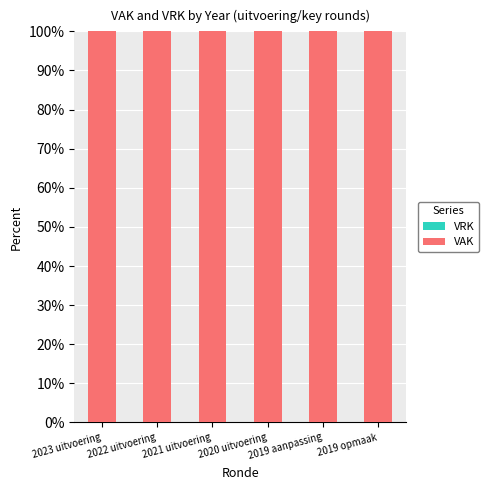

Where is VAK nearest to the value 100?

2023 uitvoering